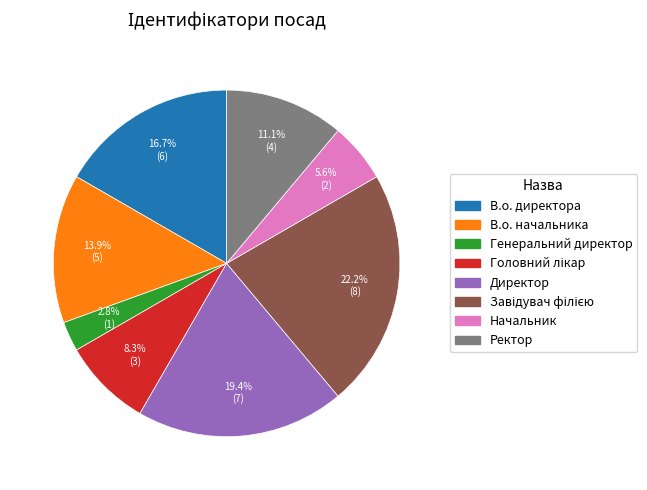

To the nearest percent, what is the difference between the largest and smallest slice percentages?

19%